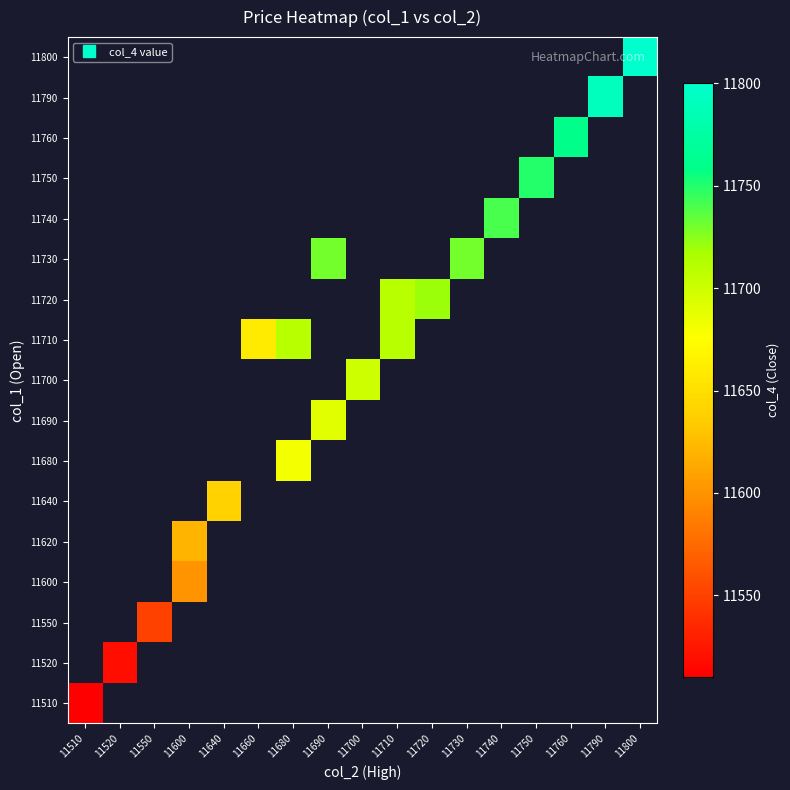

Which label corresponds to the largest value in the chart?

11800